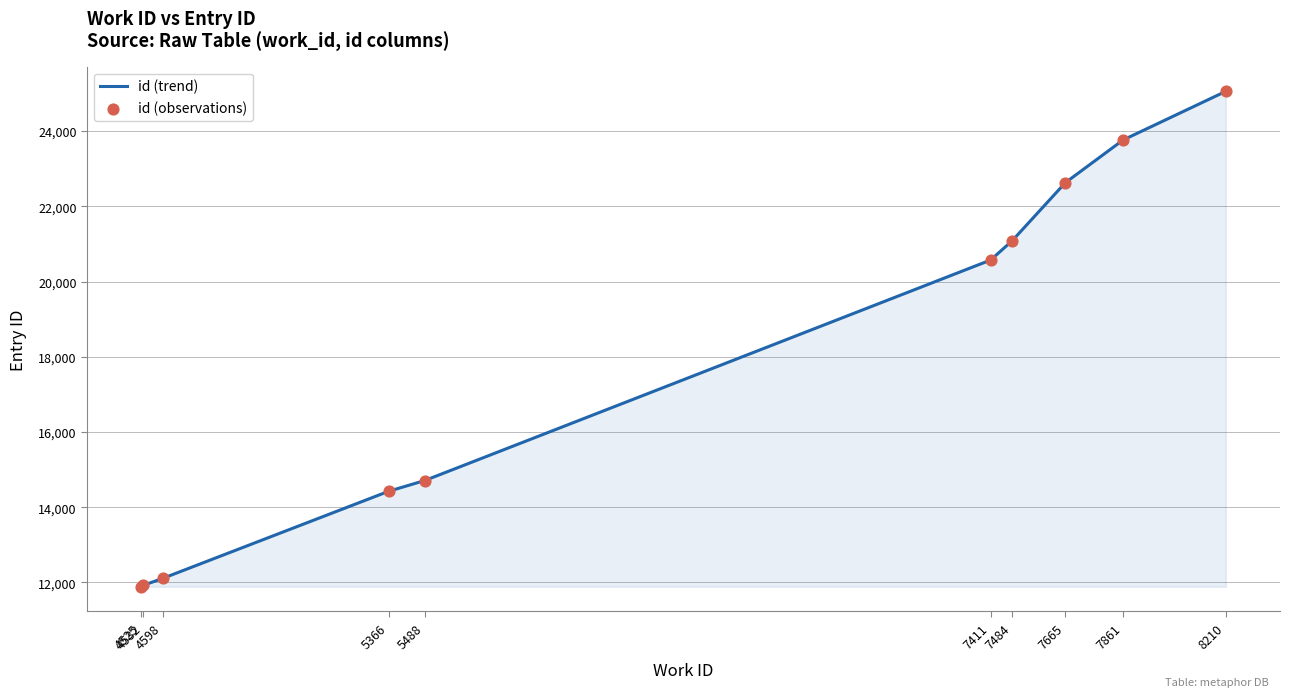

What is the difference between the maximum and minimum values?

13168